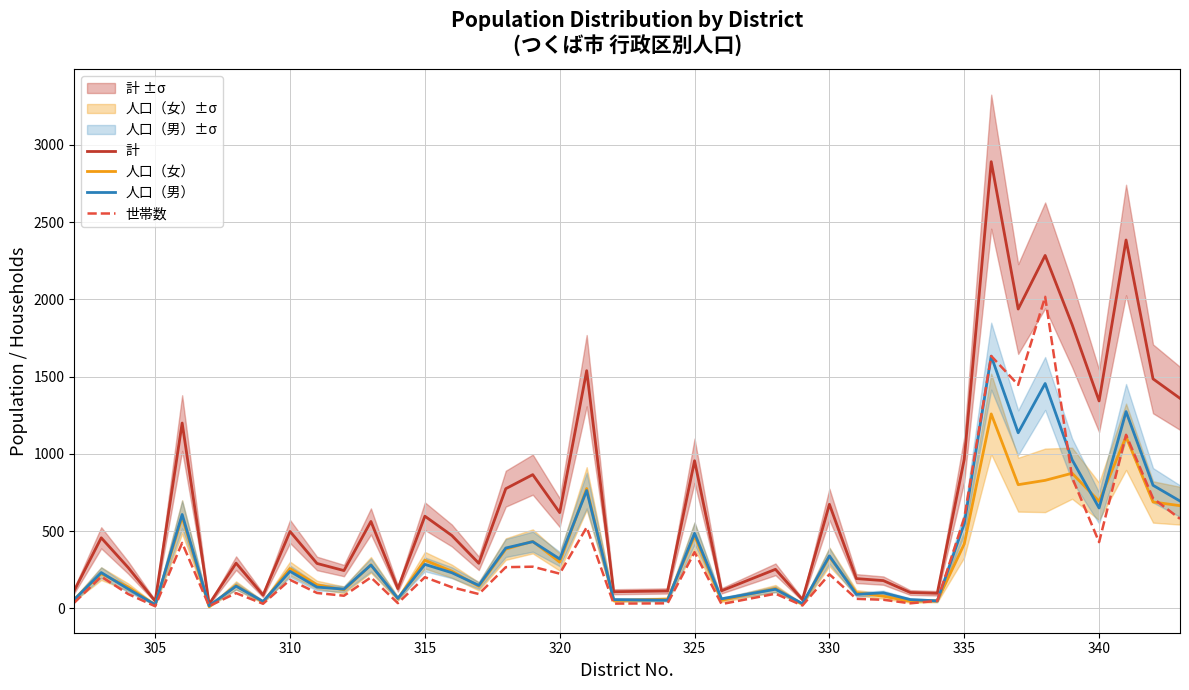

How many series are shown in this chart?

4